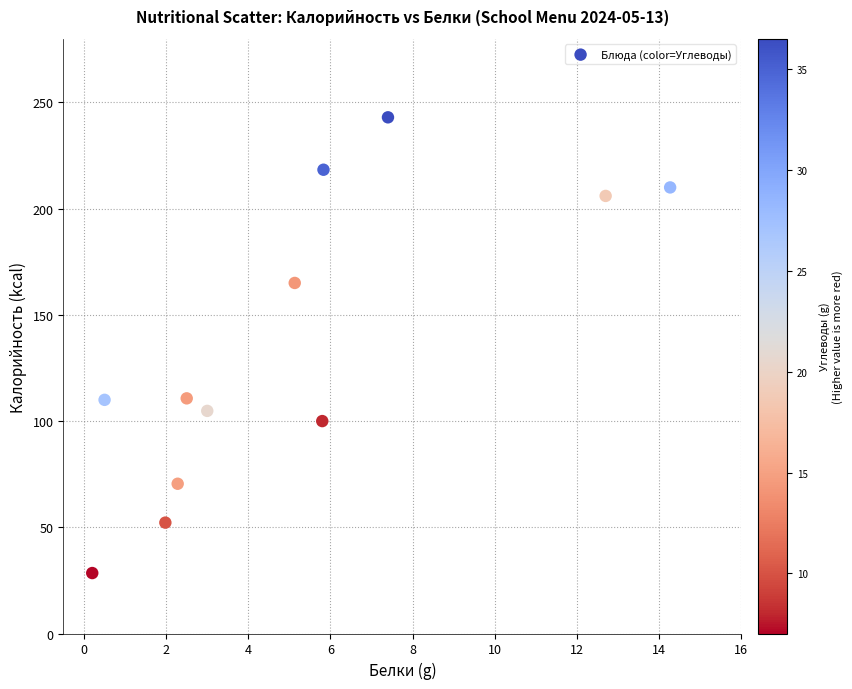

What is the range of X values (max minus min)?

14.1